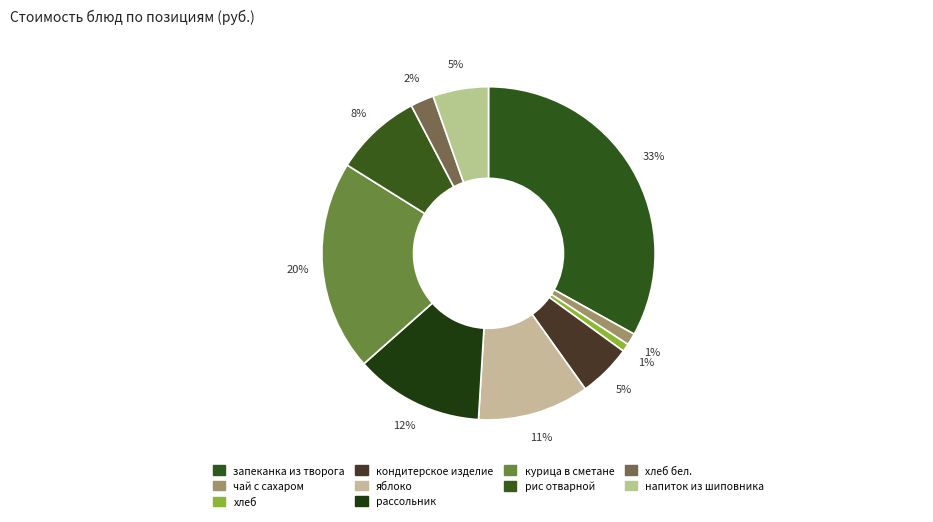

Count the number of slices in the pie.

10